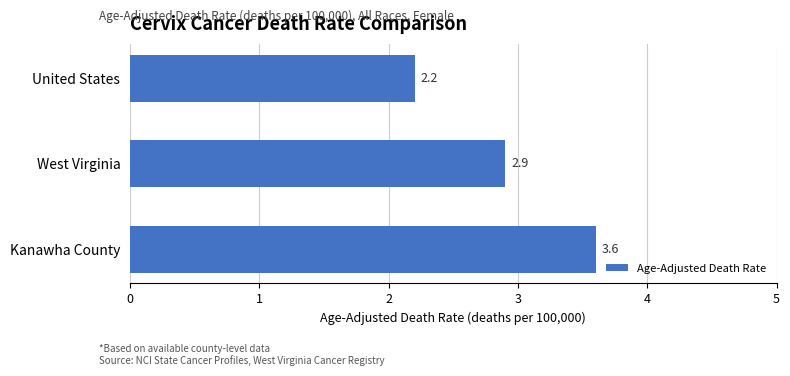

What is the minimum value shown in the chart?

2.2